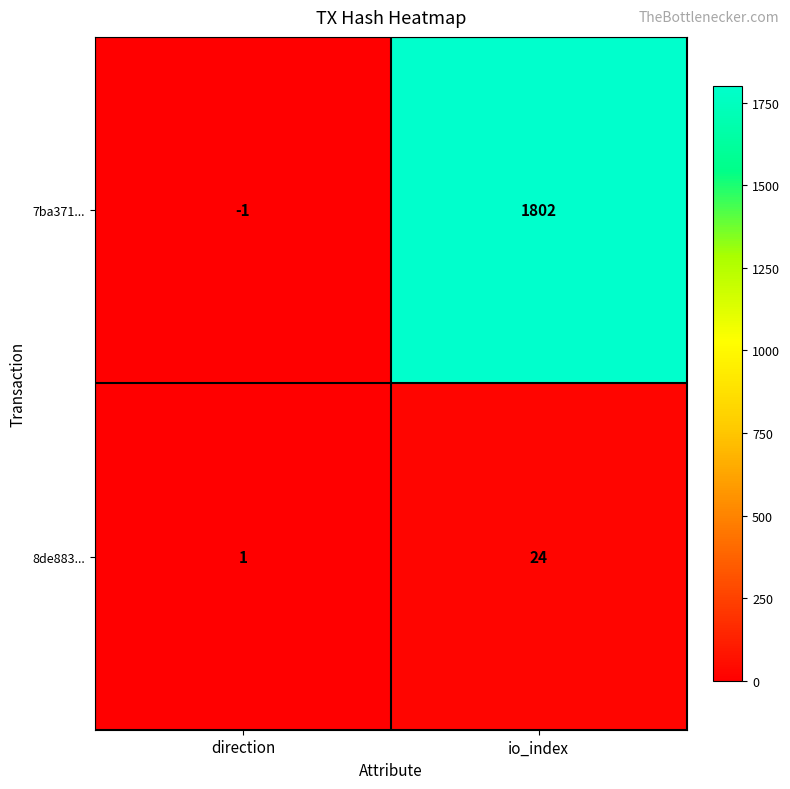

At which category is the sum across all series the highest?

io_index